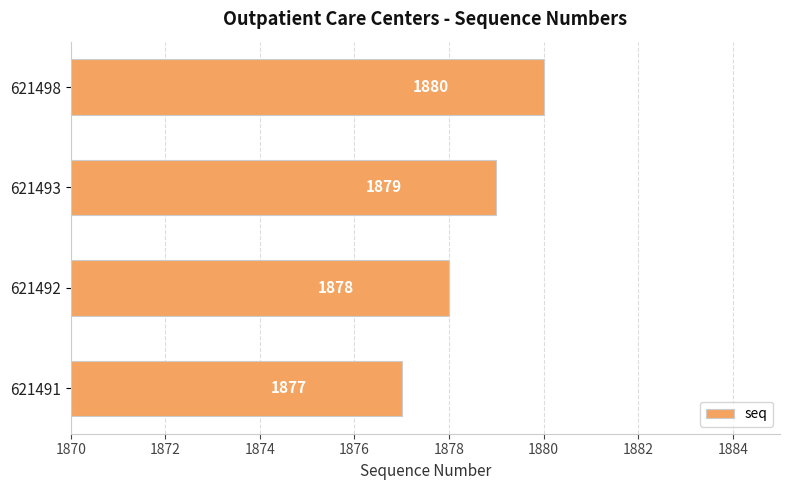

At which category does the chart reach its peak across all series?

621498